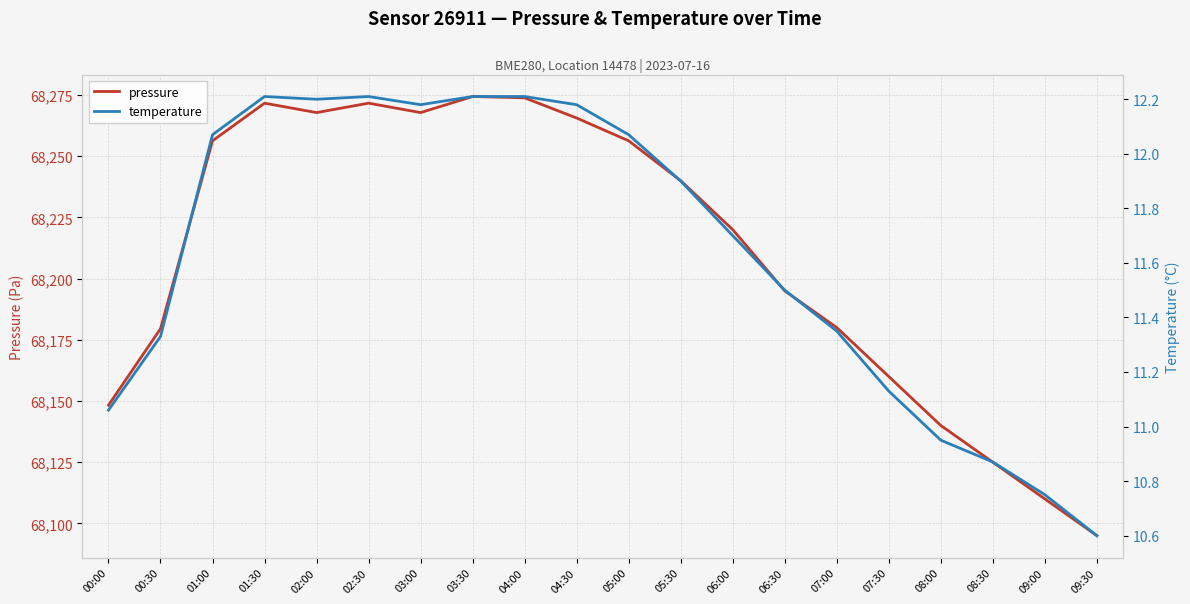

Reading left to right, transcribe all the data shown in this chart.

pressure: 00:00=68148.3	00:30=68179.5	01:00=68256.3	01:30=68271.7	02:00=68267.8	02:30=68271.7	03:00=68267.8	03:30=68274.4	04:00=68273.8	04:30=68265.6	05:00=68256.3	05:30=68240.0	06:00=68220.0	06:30=68195.0	07:00=68180.0	07:30=68160.0	08:00=68140.0	08:30=68125.0	09:00=68110.0	09:30=68095.0
temperature: 00:00=11.1	00:30=11.3	01:00=12.1	01:30=12.2	02:00=12.2	02:30=12.2	03:00=12.2	03:30=12.2	04:00=12.2	04:30=12.2	05:00=12.1	05:30=11.9	06:00=11.7	06:30=11.5	07:00=11.3	07:30=11.1	08:00=10.9	08:30=10.9	09:00=10.8	09:30=10.6